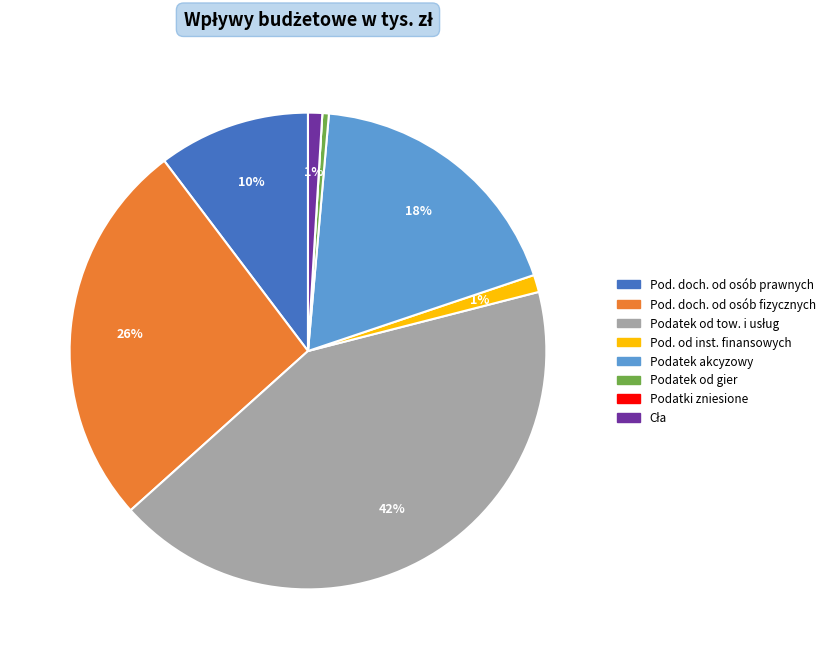

Is there any slice that represents more than half of the pie?

No